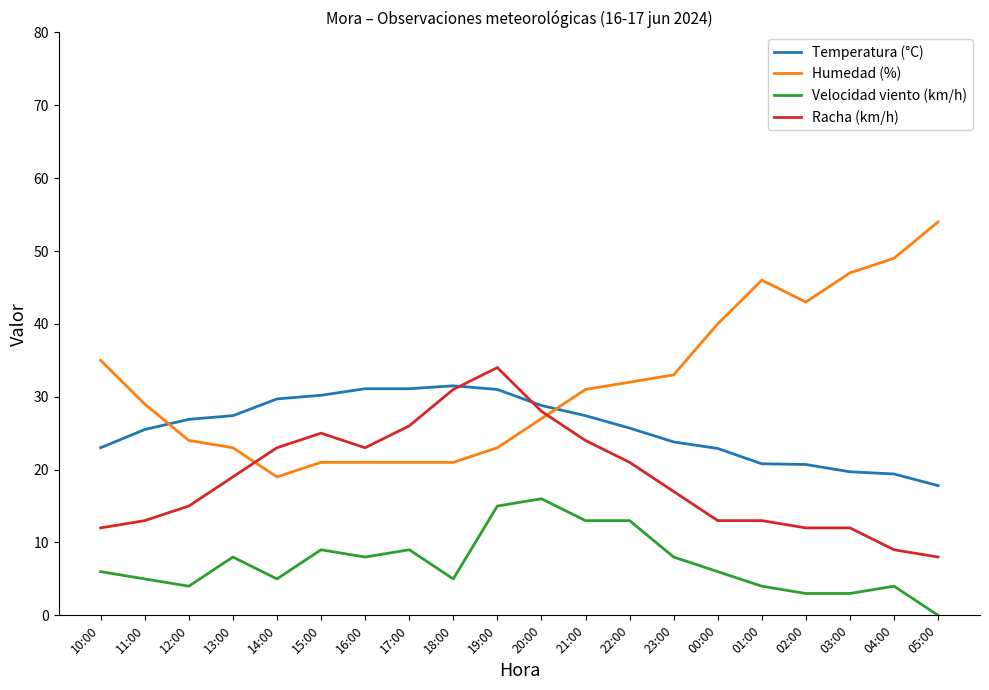

Between 12:00 and 05:00, which series saw the biggest shift?

Humedad (%)